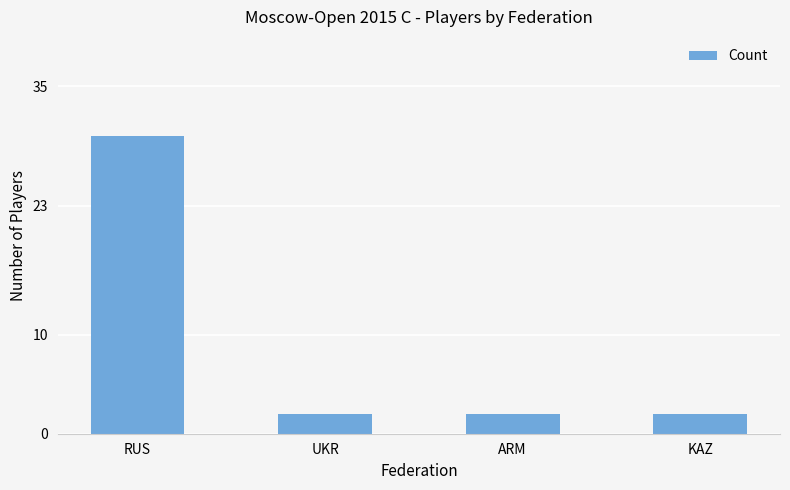

What is the difference between the maximum and minimum values?

28